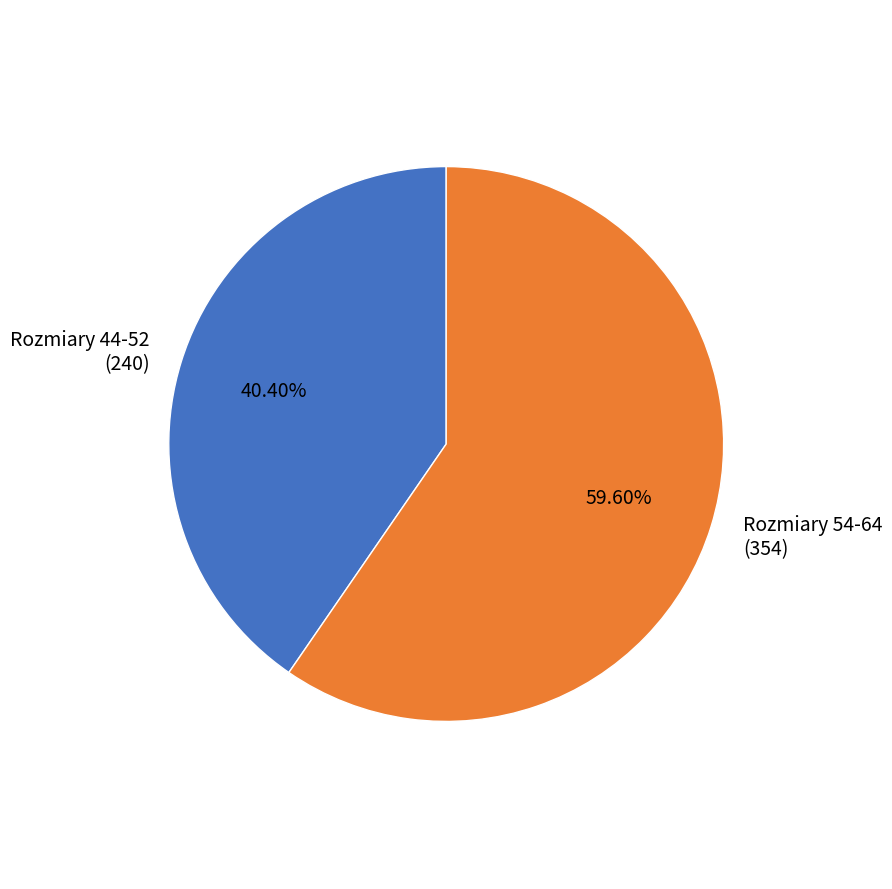

Which slice represents more than half of the pie?

Rozmiary 54-64 (354)